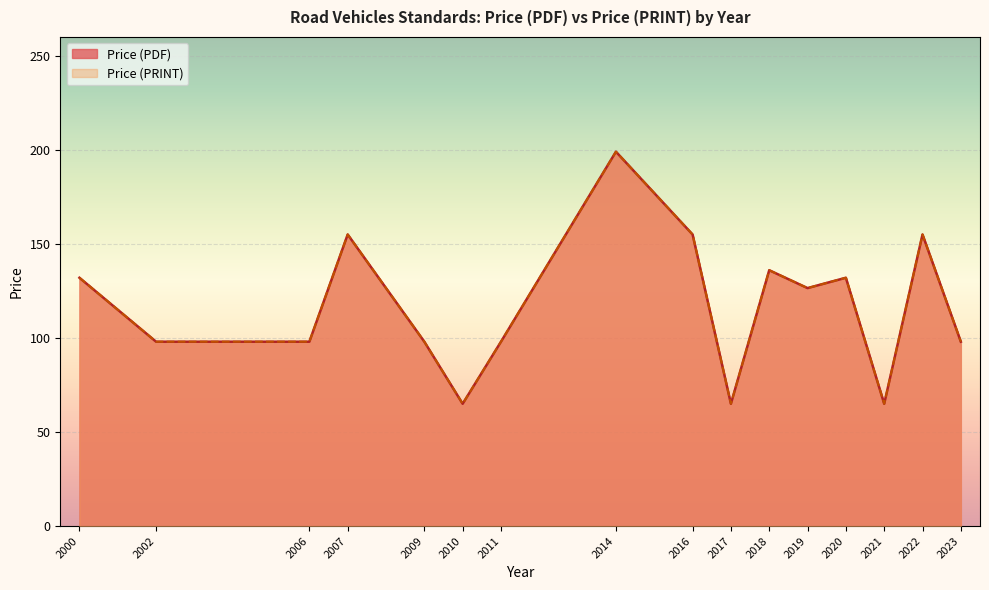

At which category does Price (PRINT) reach its first local valley?

2010